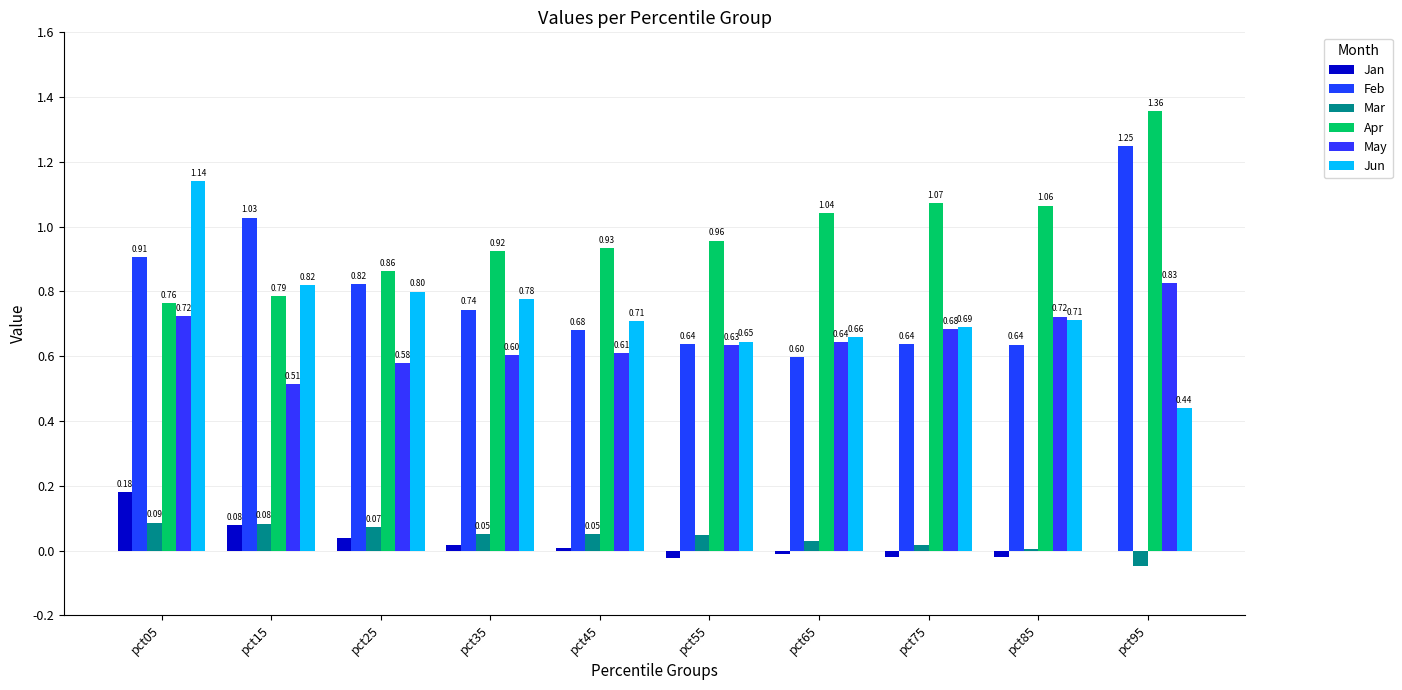

Which series has the widest spread of values?

Jun